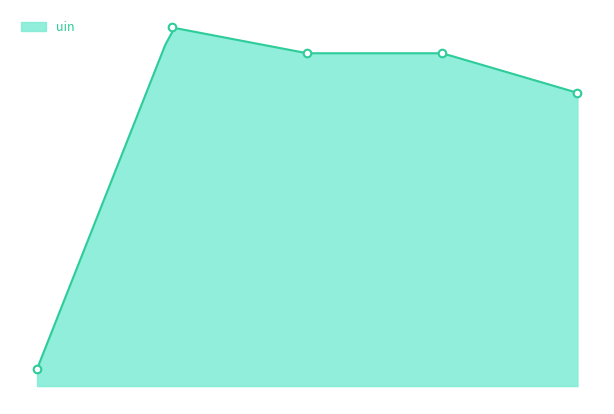

Which has a higher value, 2019-09-09 or 2019-06-24?

2019-09-09